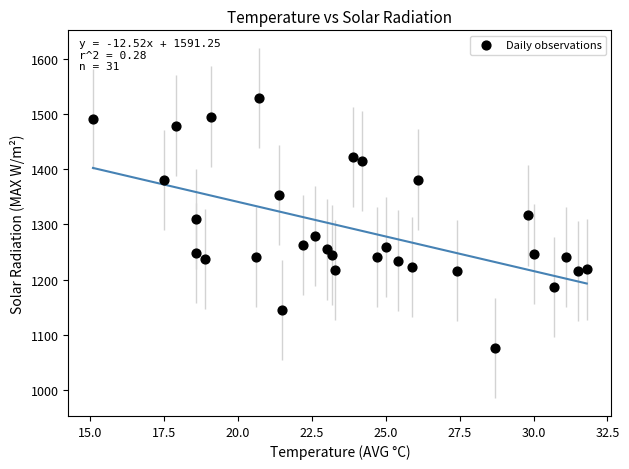

What is the range of Y values (max minus min)?

452.8